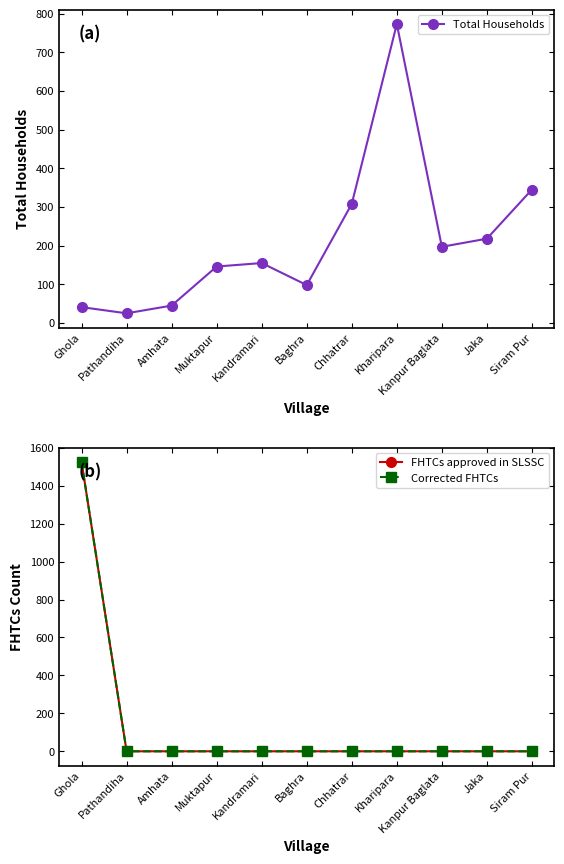

In Total Households, how many points are higher than both neighbors (excluding endpoints)?

2